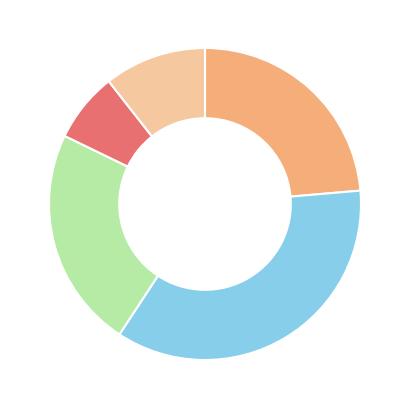

Is there a majority slice in this chart?

No